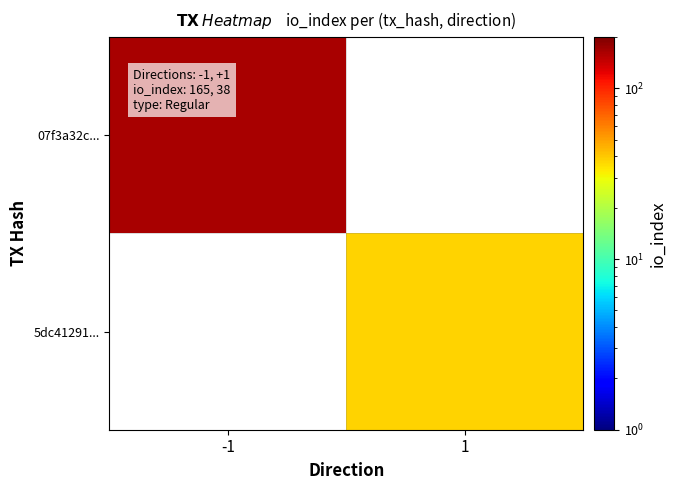

How many values in 07f3a32c... are above zero?

1